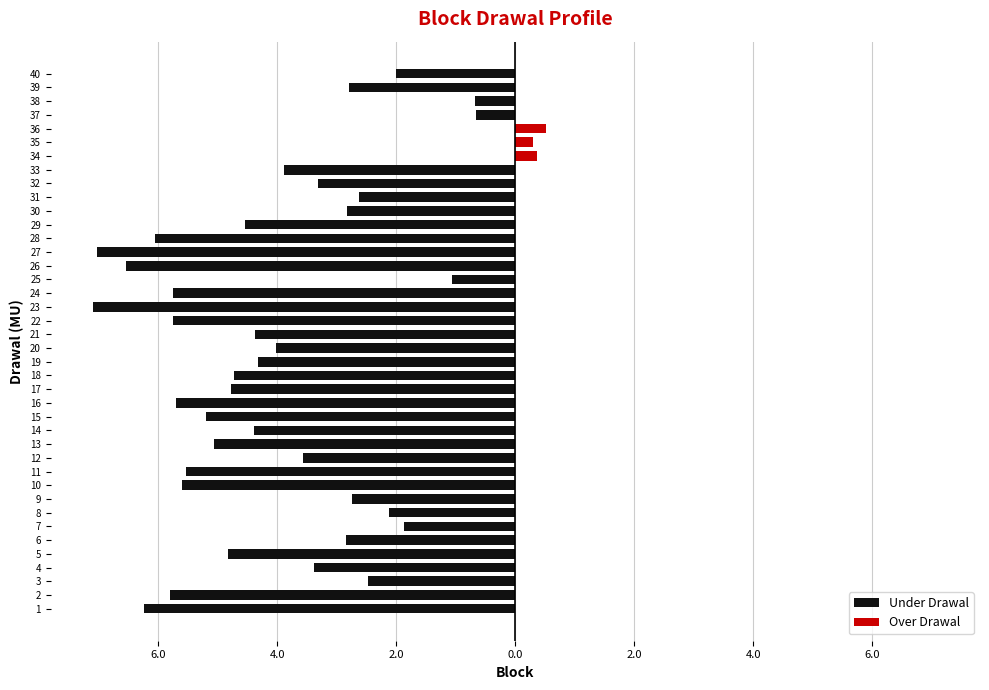

The value of Under Drawal at 10 is -2.7. True or false?

False